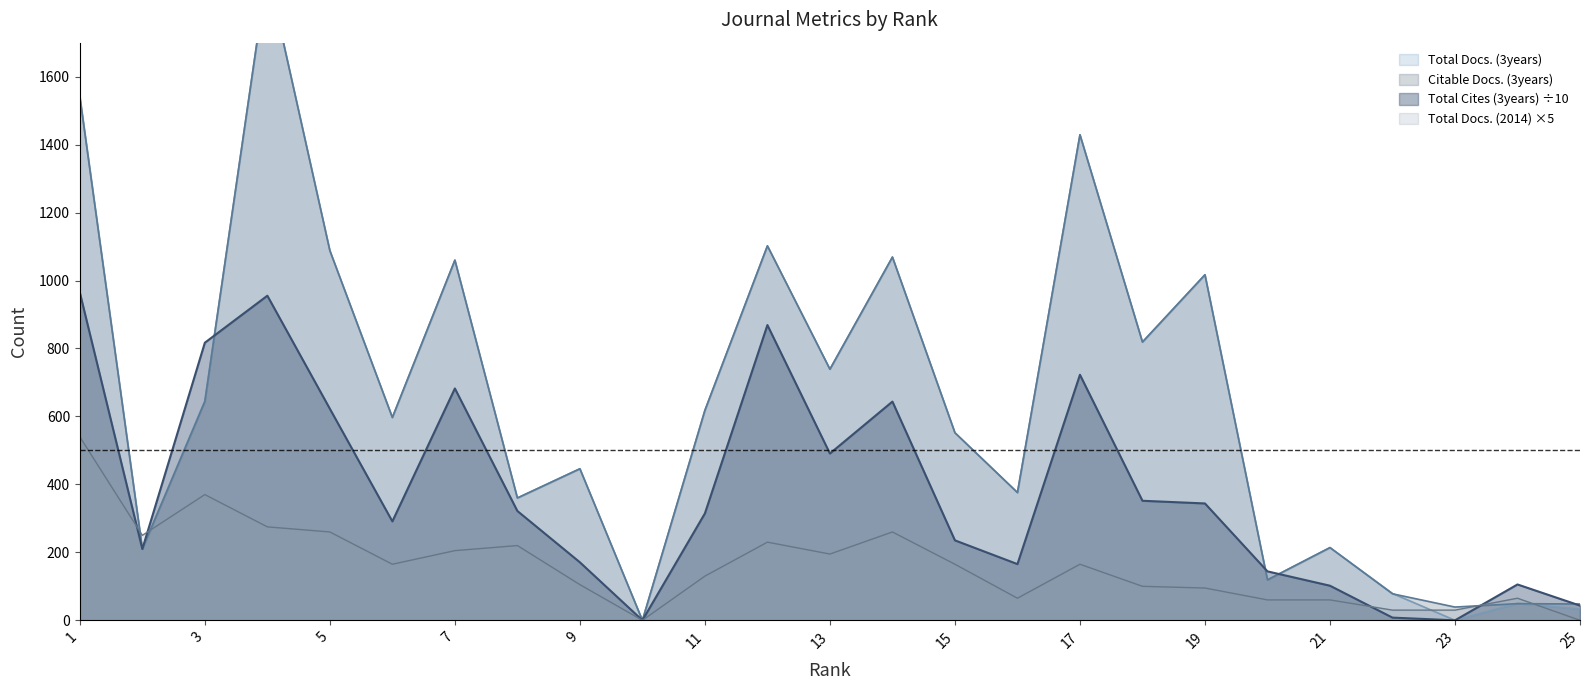

Between which two adjacent categories do Total Docs. (2014) and Total Cites (3years) first intersect?

1 and 2